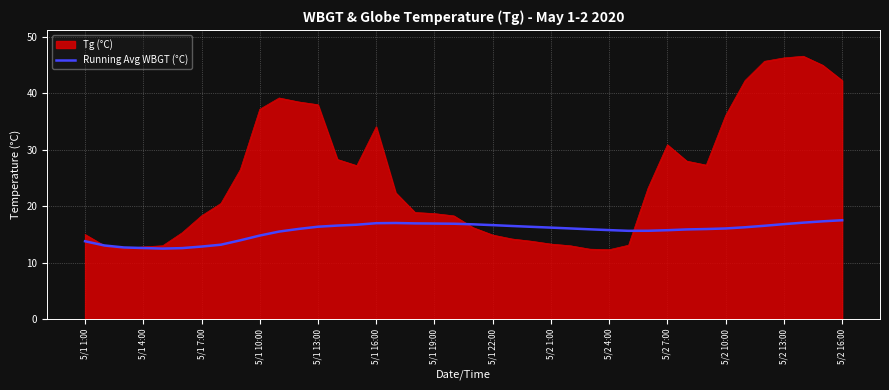

Which series has the largest total across all categories?

Tg (°C)